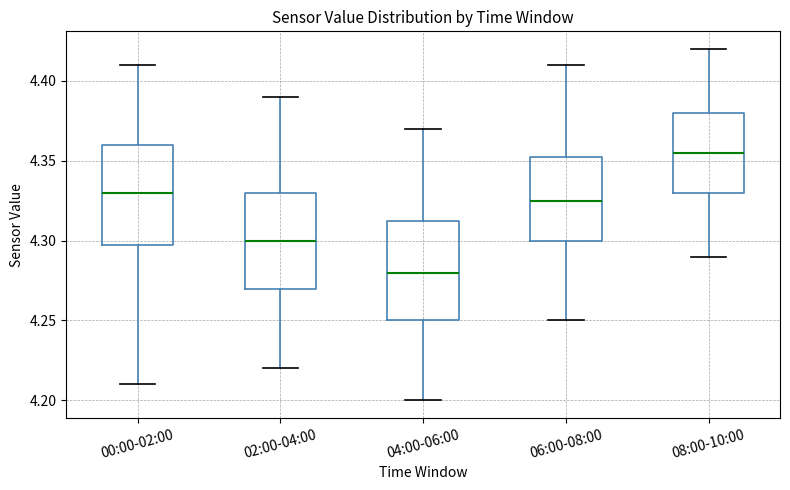

Reading left to right, transcribe this box plot: for each box, give where its median line is, the range the box spans, and where its two whiskers end, as read against the y-axis. The values are not printed on the chart, so give them approximately, as read against the axis.

00:00-02:00: median 4.330, box 4.300 to 4.360, whiskers 4.210 to 4.410
02:00-04:00: median 4.300, box 4.270 to 4.330, whiskers 4.220 to 4.390
04:00-06:00: median 4.280, box 4.250 to 4.315, whiskers 4.200 to 4.370
06:00-08:00: median 4.325, box 4.300 to 4.355, whiskers 4.250 to 4.410
08:00-10:00: median 4.355, box 4.330 to 4.380, whiskers 4.290 to 4.420